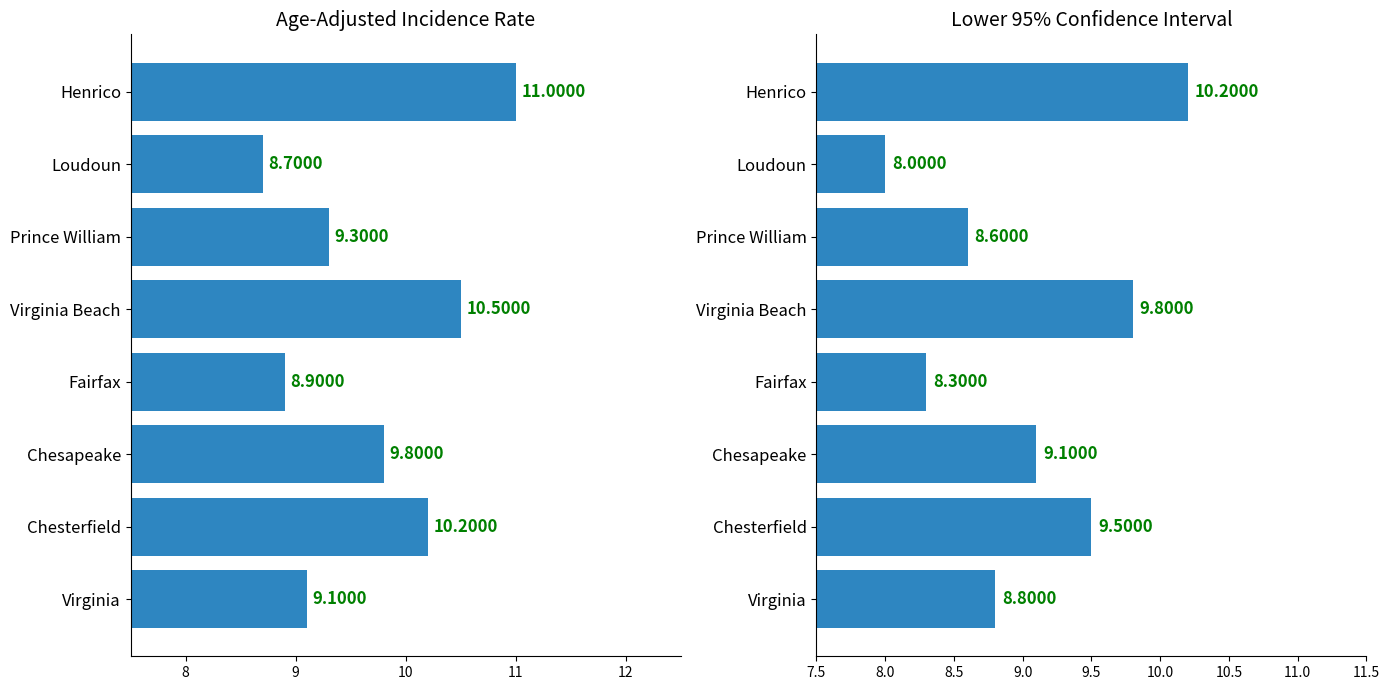

What is the sum of all Lower CI values?

72.3